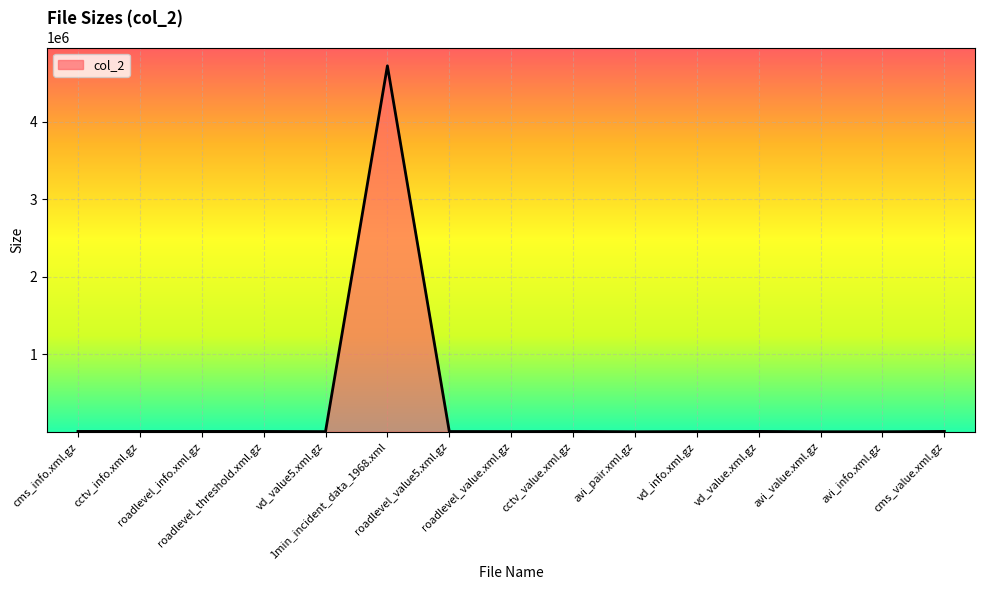

Approximately how many times larger is the value at vd_info.xml.gz compared to vd_value5.xml.gz?

1.2